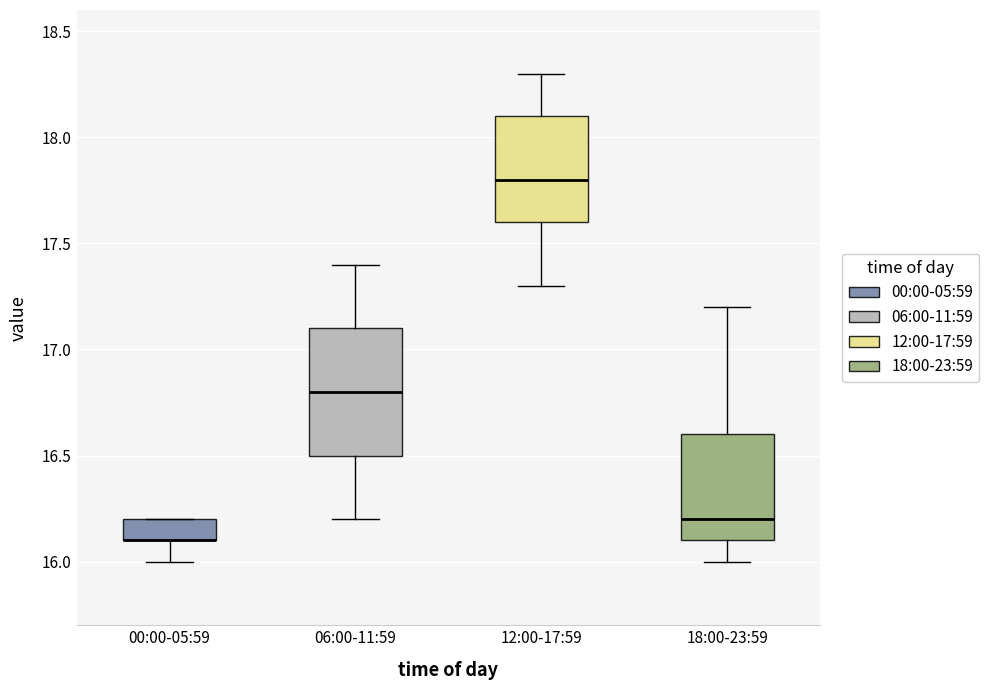

Reading left to right, read every box against the y-axis: the position of its median line, the range the box covers, and the ends of its whiskers. The values are not printed on the chart, so give them approximately, as read against the axis.

00:00-05:59: median 16.1 (drawn on the box's lower edge), box 16.1 to 16.2, whiskers 16.0 to 16.2
06:00-11:59: median 16.8, box 16.5 to 17.1, whiskers 16.2 to 17.4
12:00-17:59: median 17.8, box 17.6 to 18.1, whiskers 17.3 to 18.3
18:00-23:59: median 16.2, box 16.1 to 16.6, whiskers 16.0 to 17.2